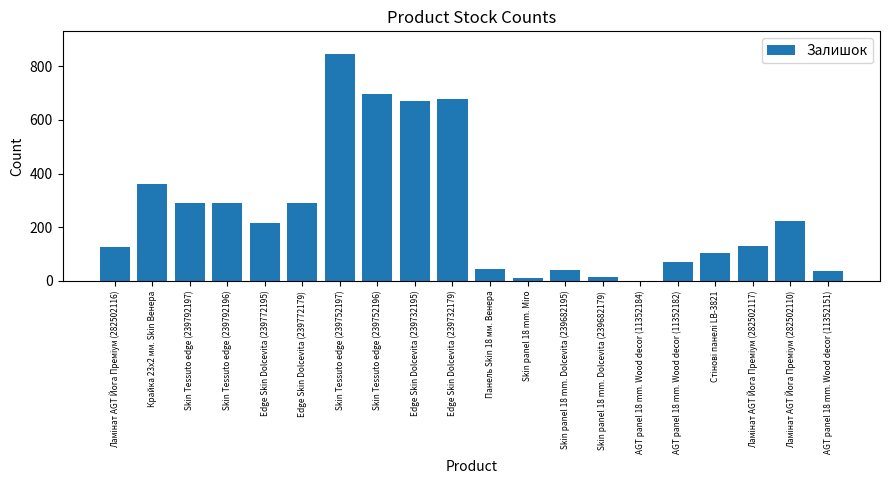

What is the greatest value displayed?

845